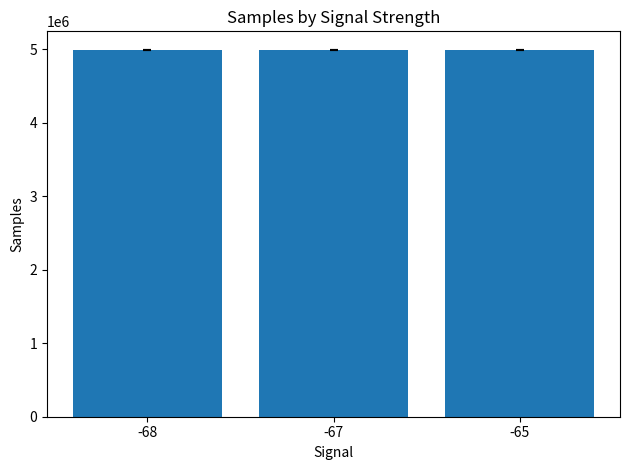

Is it true that the value at -68 is 1190648.6?

False